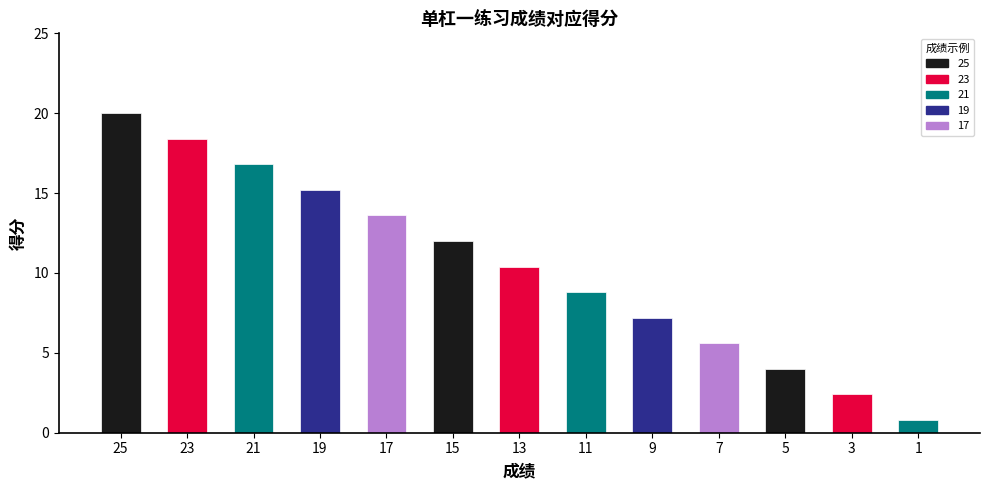

Reading left to right, extract all data points from this chart.

20.0	18.4	16.8	15.2	13.6	12.0	10.4	8.8	7.2	5.6	4.0	2.4	0.8